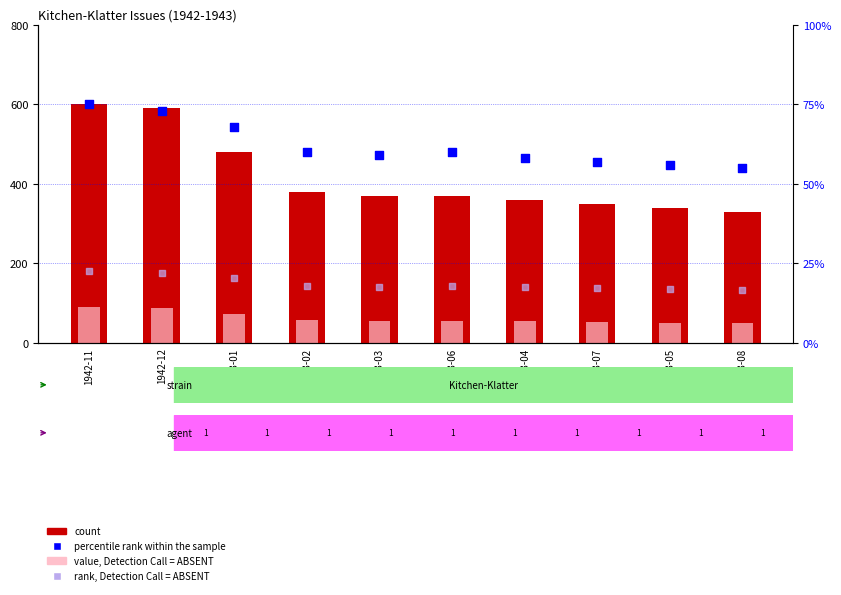

At which category is the sum across all series the highest?

1942-11